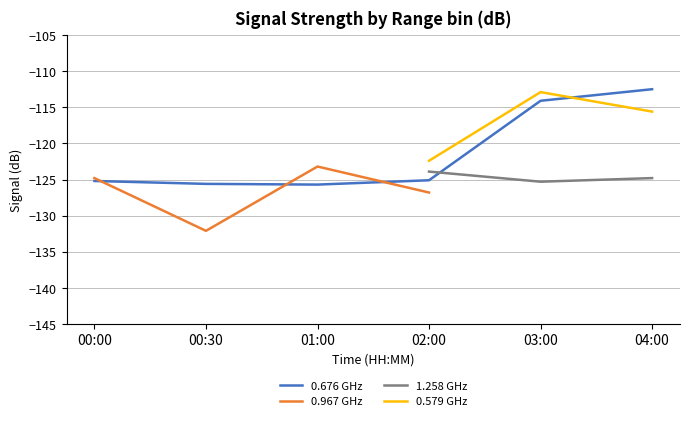

At which category does 1.258 GHz reach its first local valley?

03:00